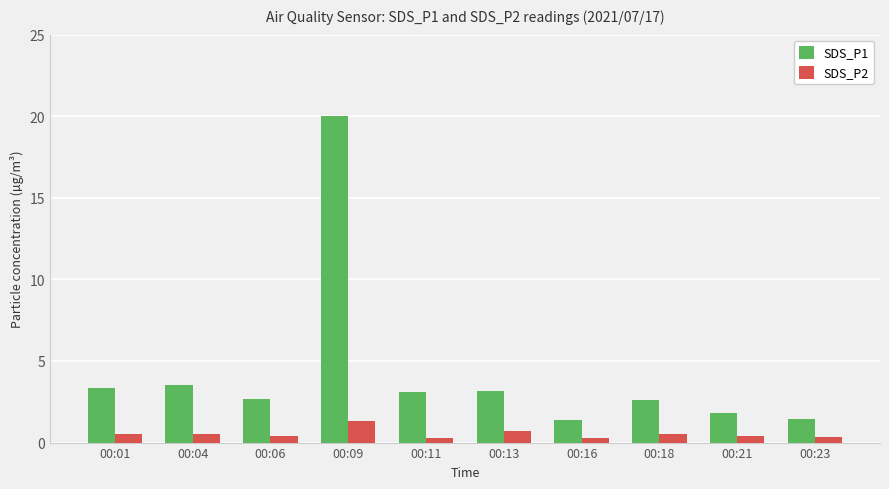

What is the total value across all series at 00:18?

3.1